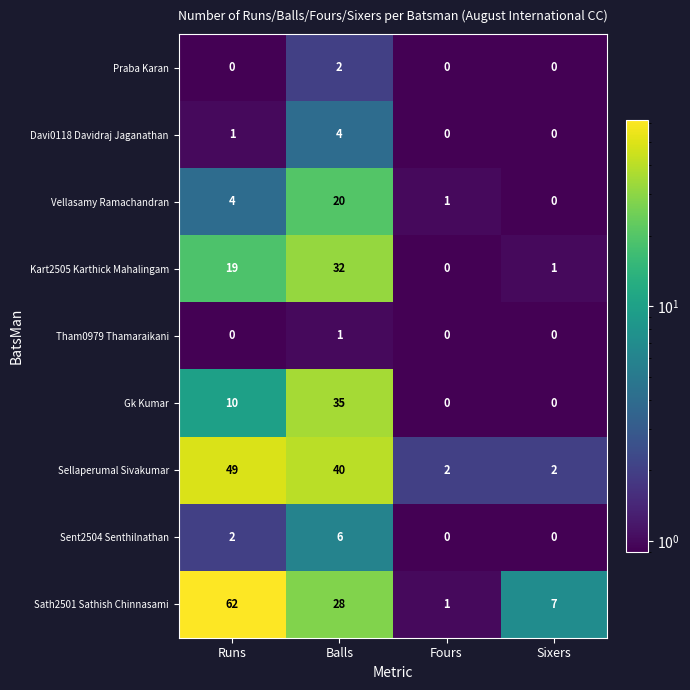

Which series has the widest spread of values?

Sath2501 Sathish Chinnasami